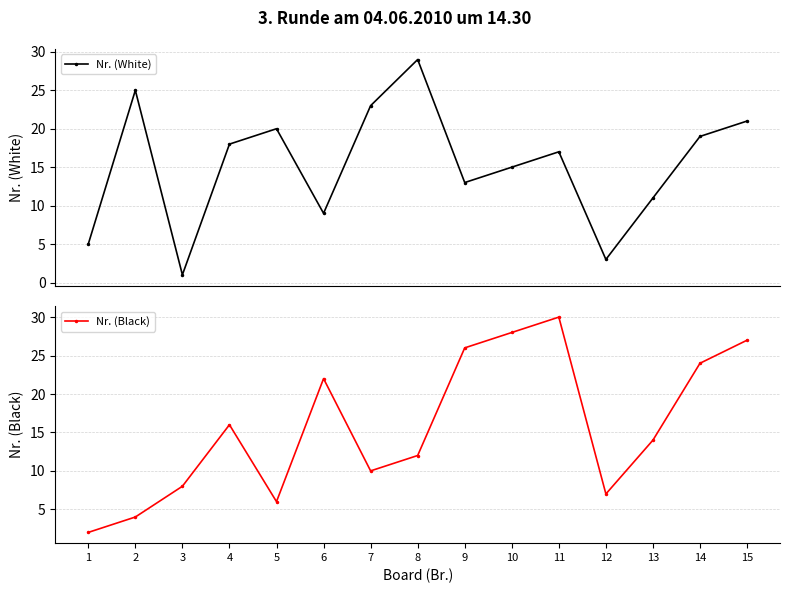

What is the lowest value of the Nr. (White) series?

1